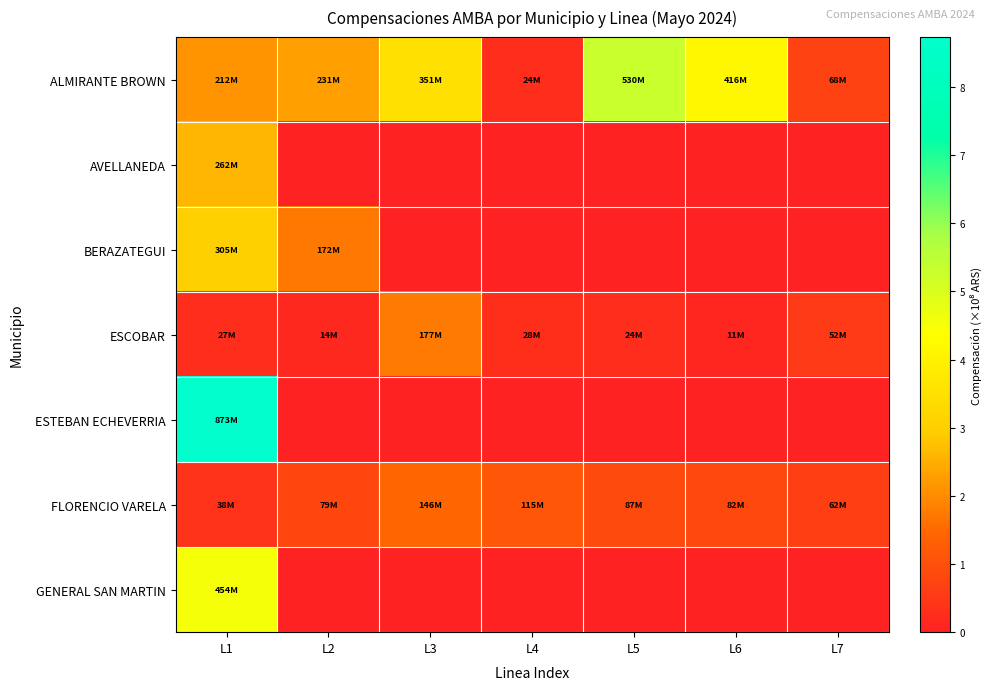

How many data points does each series have?

7